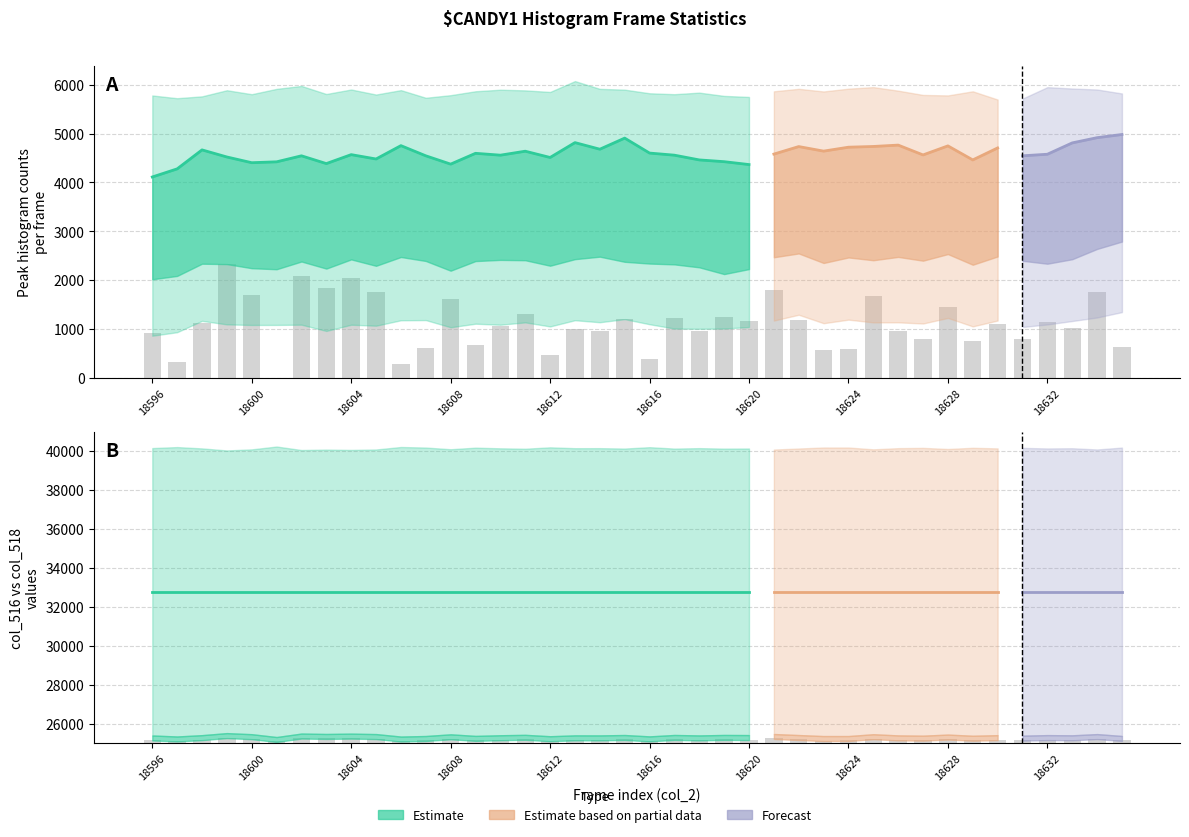

List the labels in order of col_516 value, smallest first.

18601, 18606, 18597, 18616, 18612, 18623, 18624, 18607, 18635, 18609, 18629, 18627, 18631, 18596, 18618, 18614, 18626, 18613, 18633, 18610, 18630, 18598, 18632, 18620, 18622, 18615, 18617, 18619, 18611, 18628, 18608, 18625, 18600, 18634, 18605, 18621, 18603, 18604, 18602, 18599